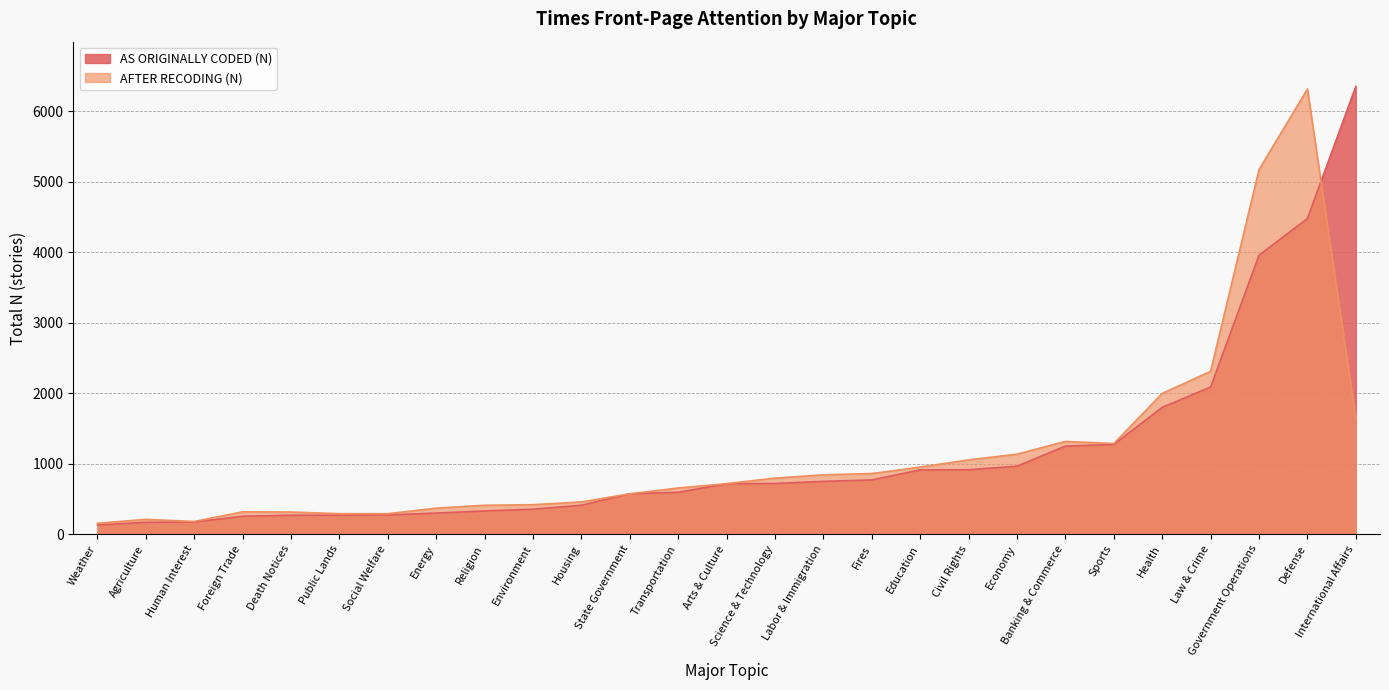

The value of AS ORIGINALLY CODED (N) at Environment is 582. True or false?

False